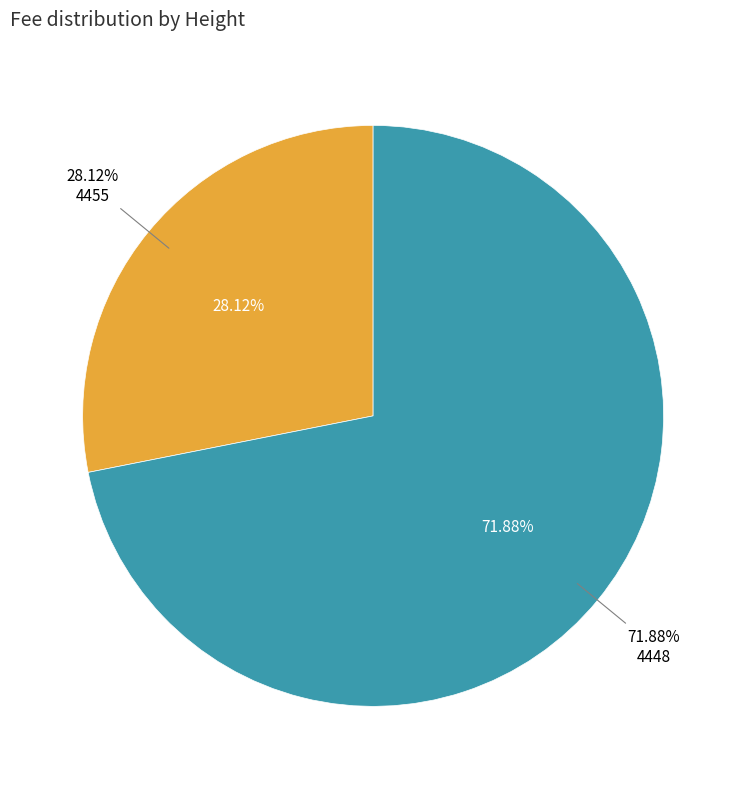

Rank the categories by value from lowest to highest.

4455, 4448